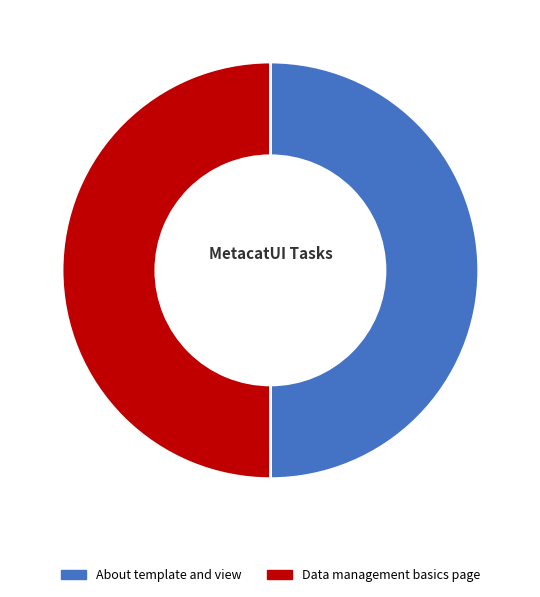

To the nearest percent, what percentage of the pie is Data management basics page?

50%